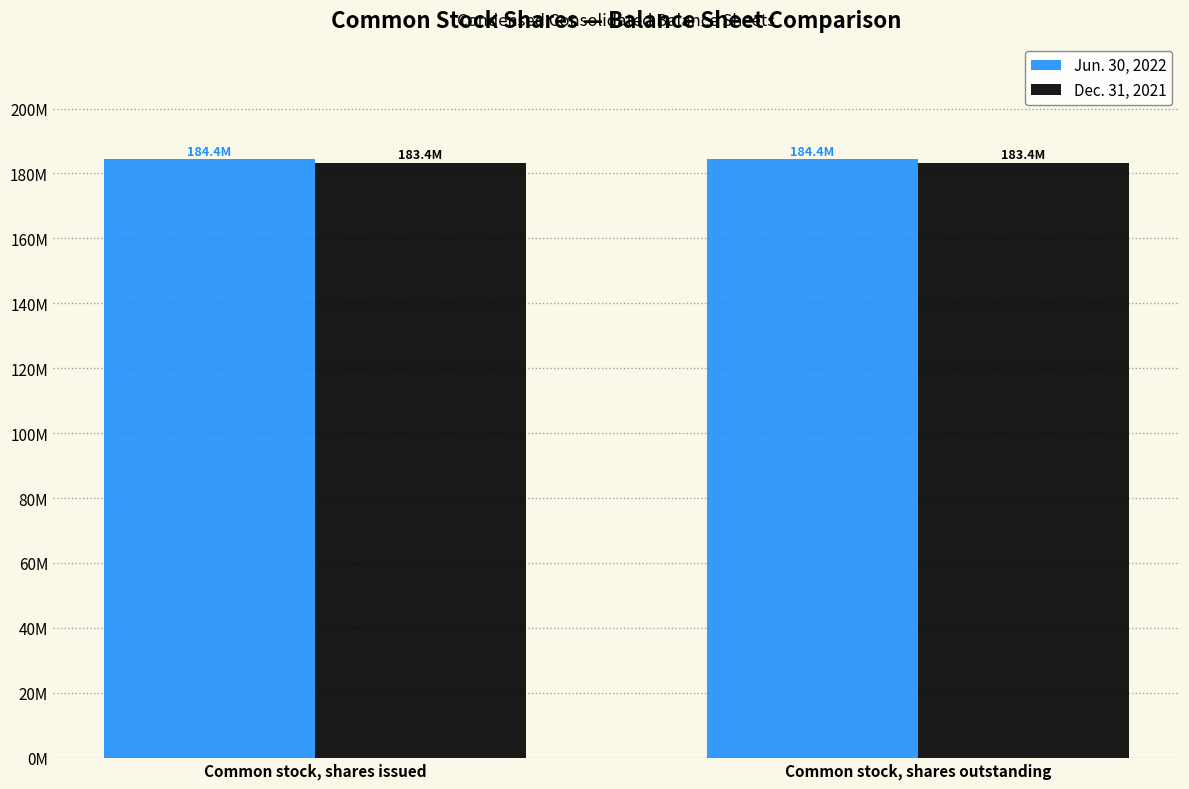

Which has a higher value, Common stock, shares issued or Common stock, shares outstanding?

Common stock, shares issued